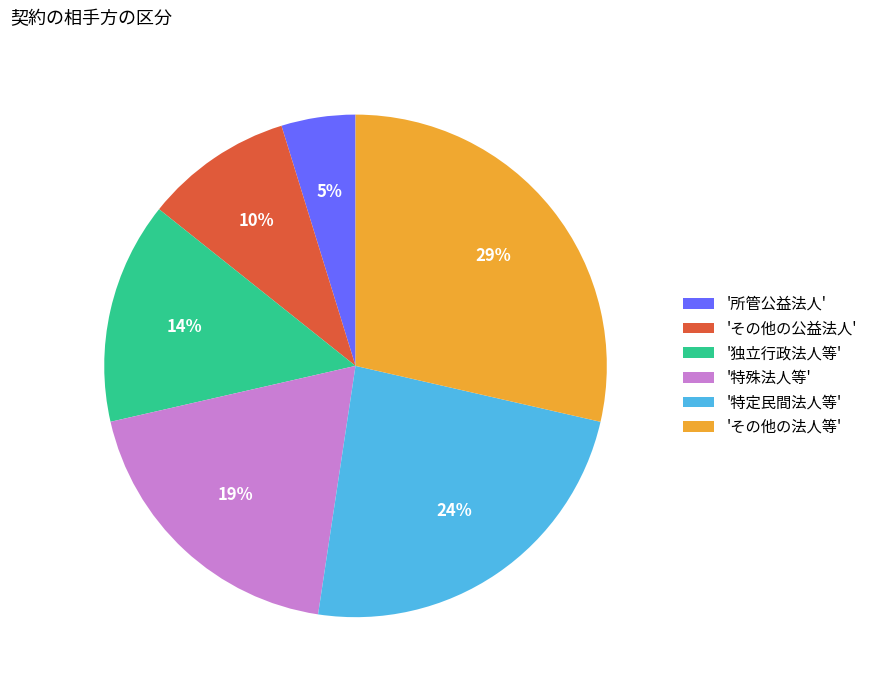

Rank the categories by value from highest to lowest.

'その他の法人等', '特定民間法人等', '特殊法人等', '独立行政法人等', 'その他の公益法人', '所管公益法人'